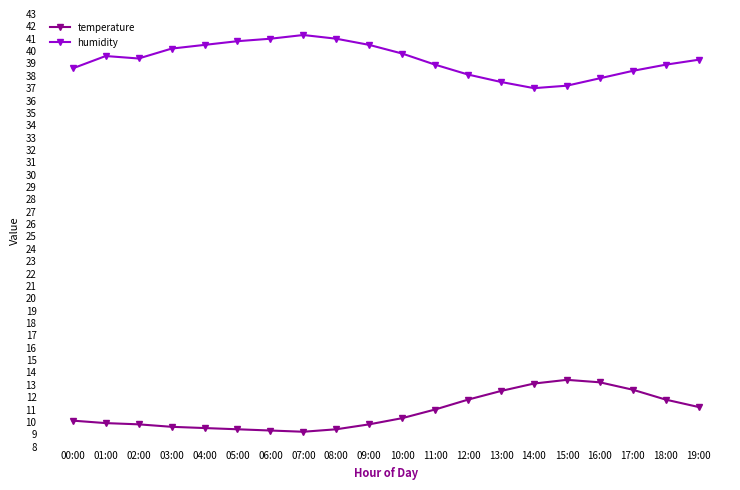

What is the sum of the temperature values at 14:00 and 13:00?

25.6